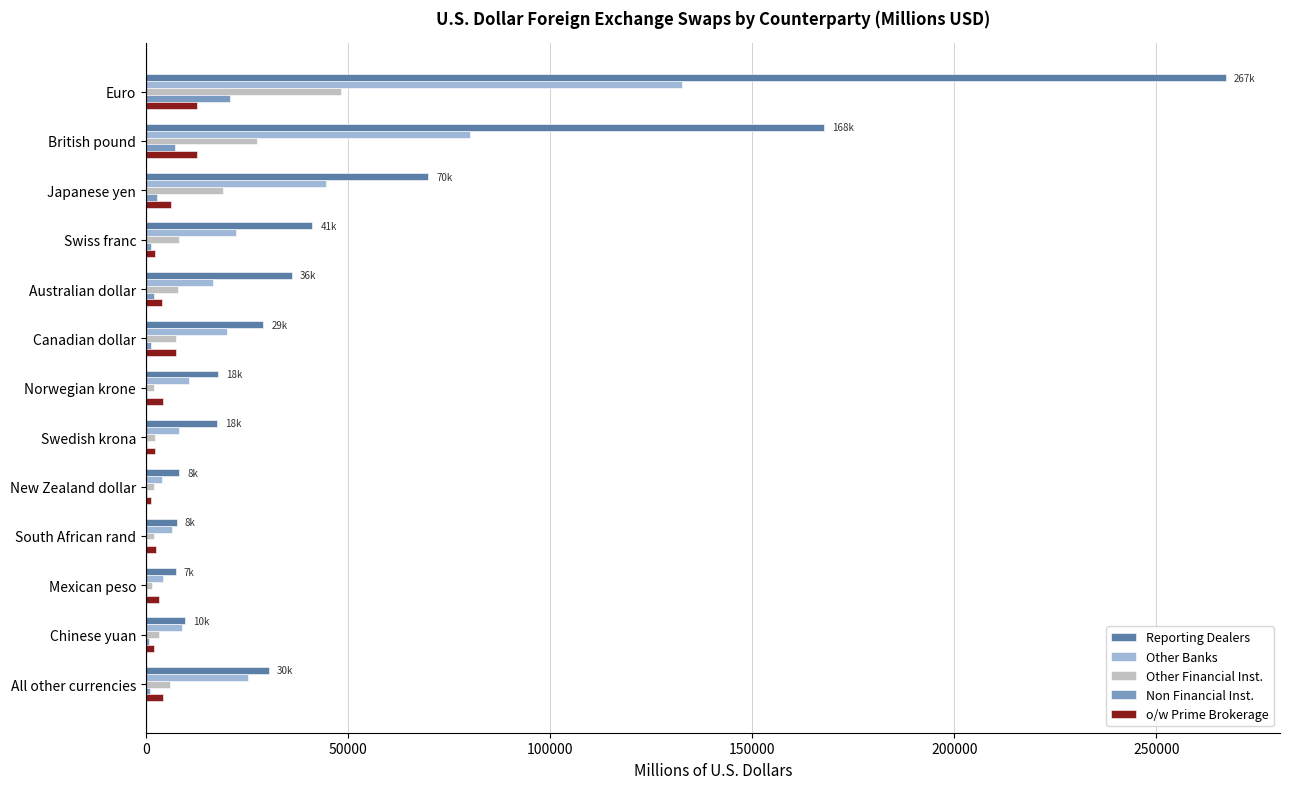

What is the total value across all series at British pound?

294955.0